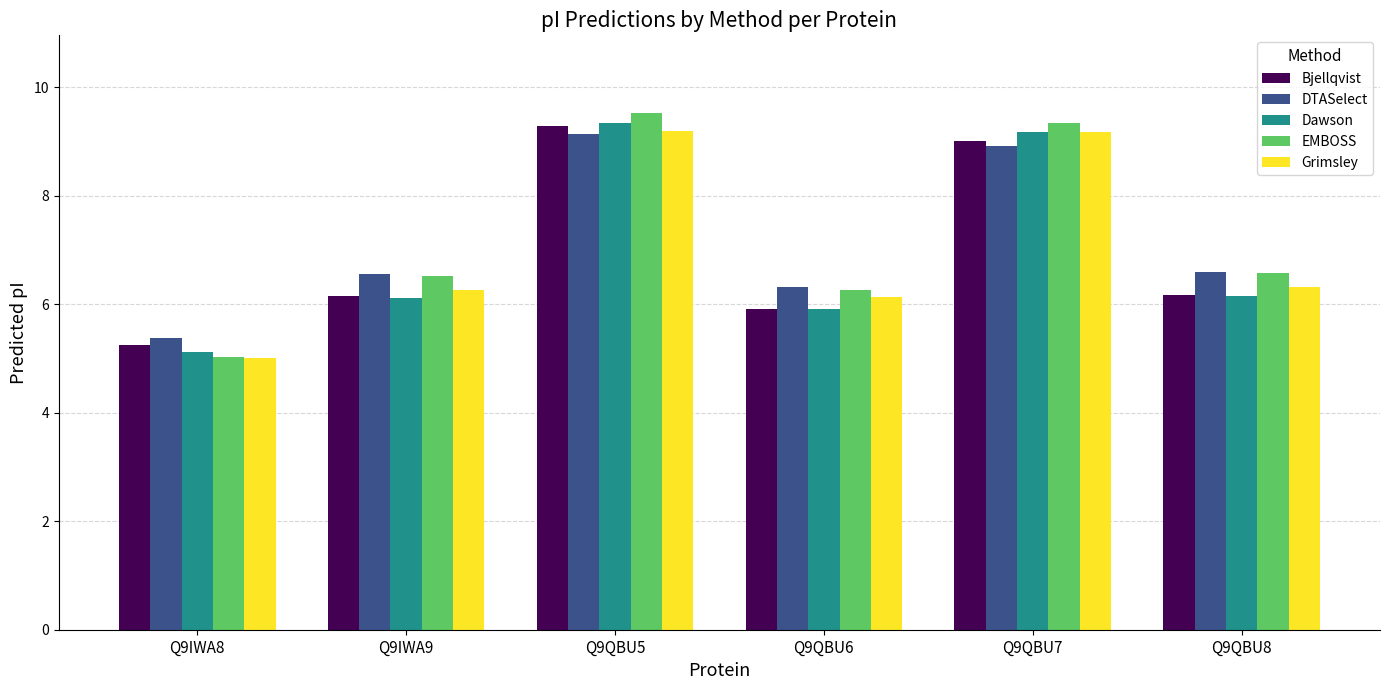

At which label does Bjellqvist first exceed 6?

Q9IWA9